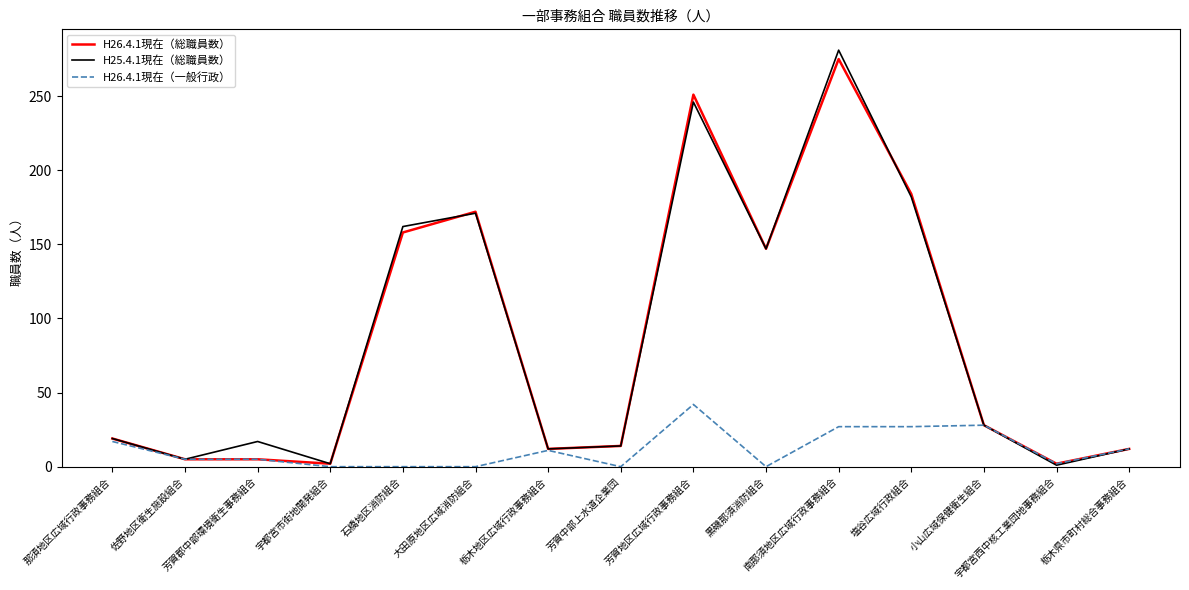

At which category is the sum across all series the highest?

南那須地区広域行政事務組合